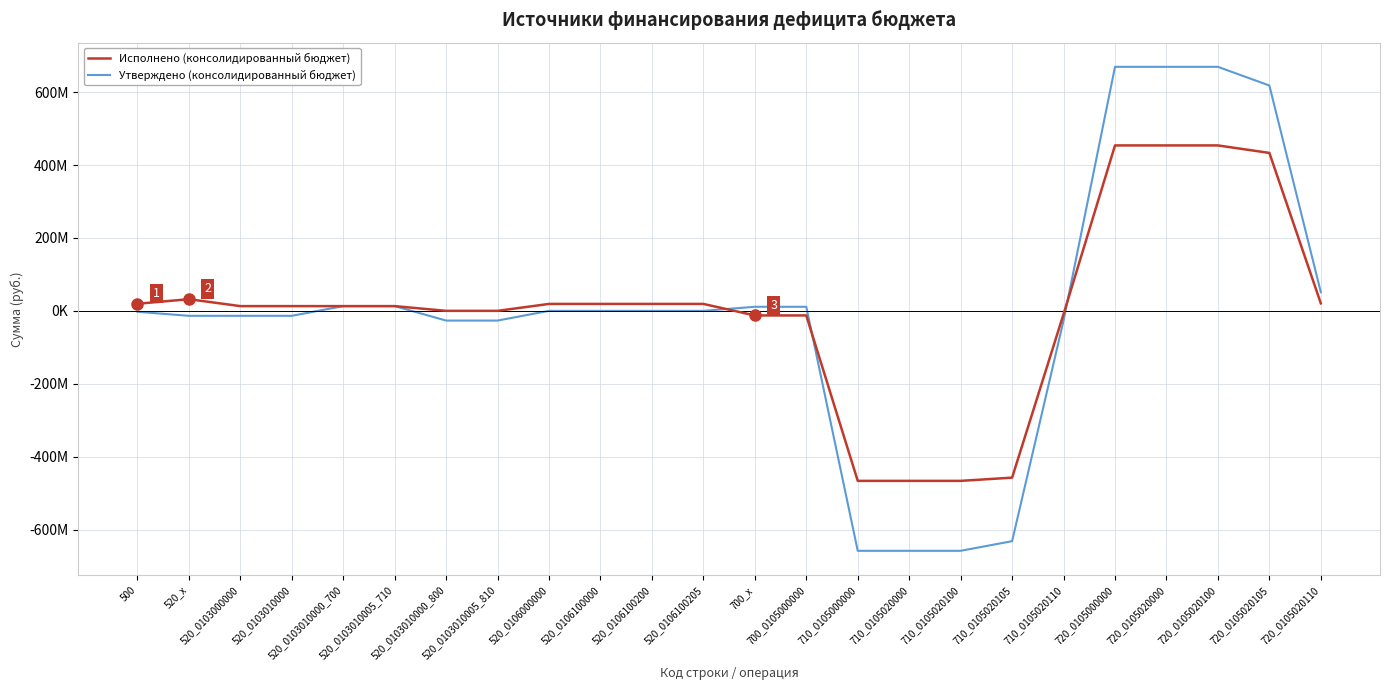

Does the chart display data point markers on the line(s)?

No